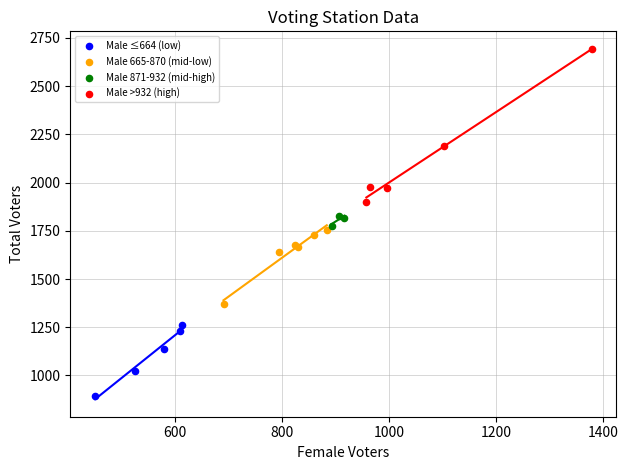

Which series reaches the minimum Y coordinate?

Male ≤664 (low)